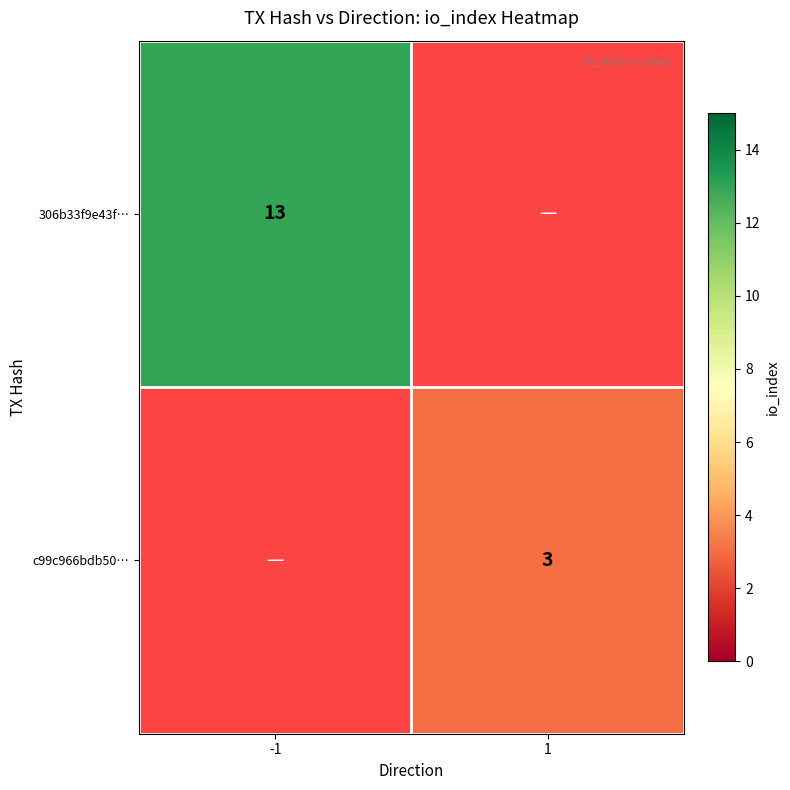

The value of c99c966bdb50… at 1 is 3. True or false?

True